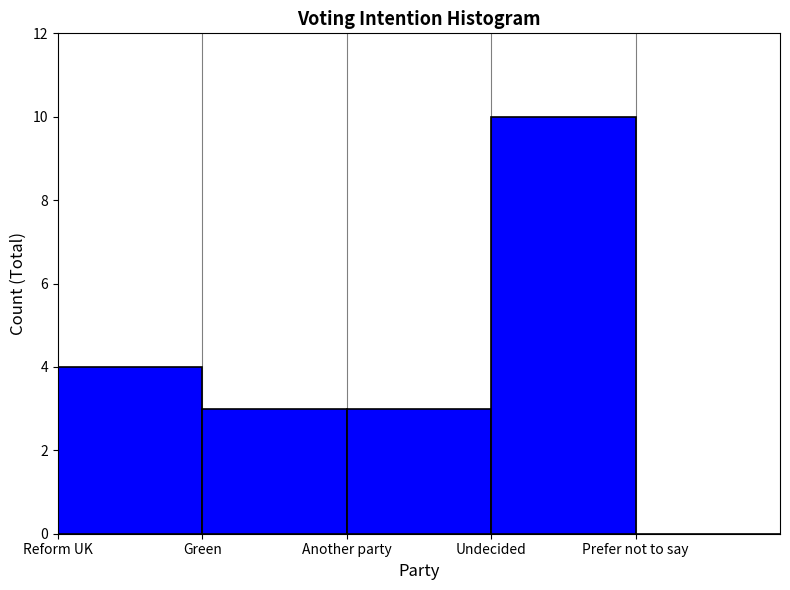

Reading left to right, transcribe all the data shown in this chart.

Reform UK=4	Green=3	Another party=3	Undecided=10	Prefer not to say=0